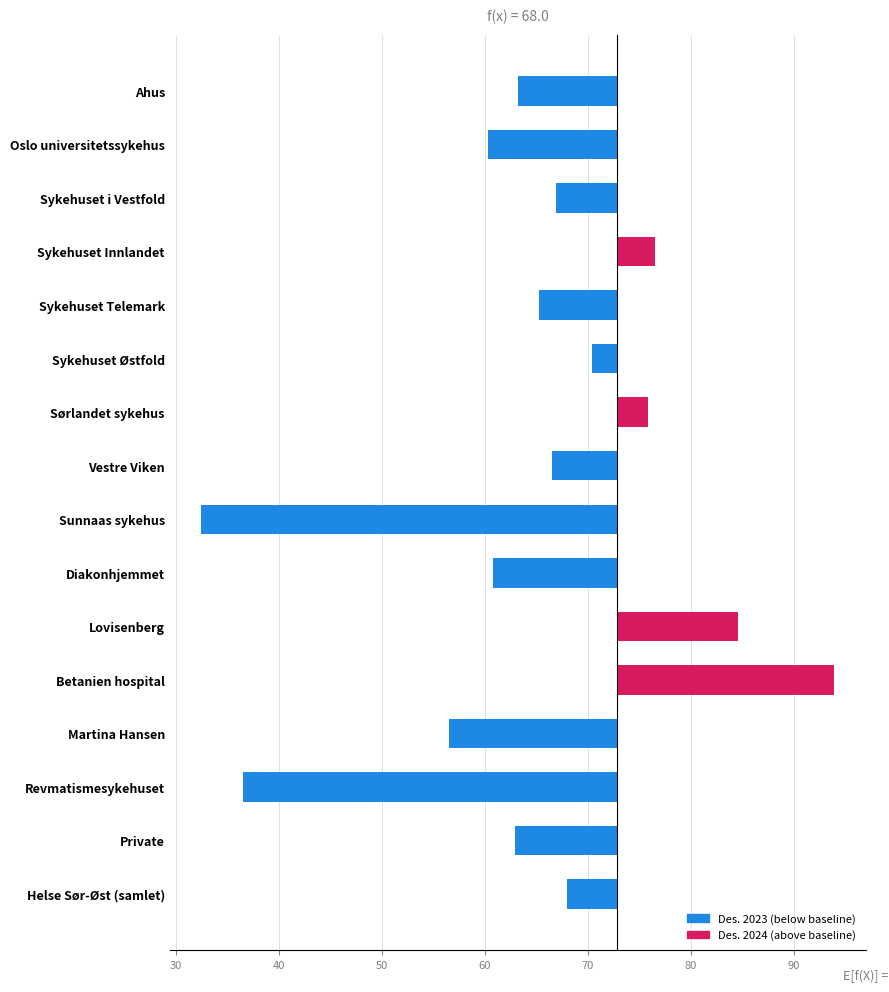

How many values are below -6?

9